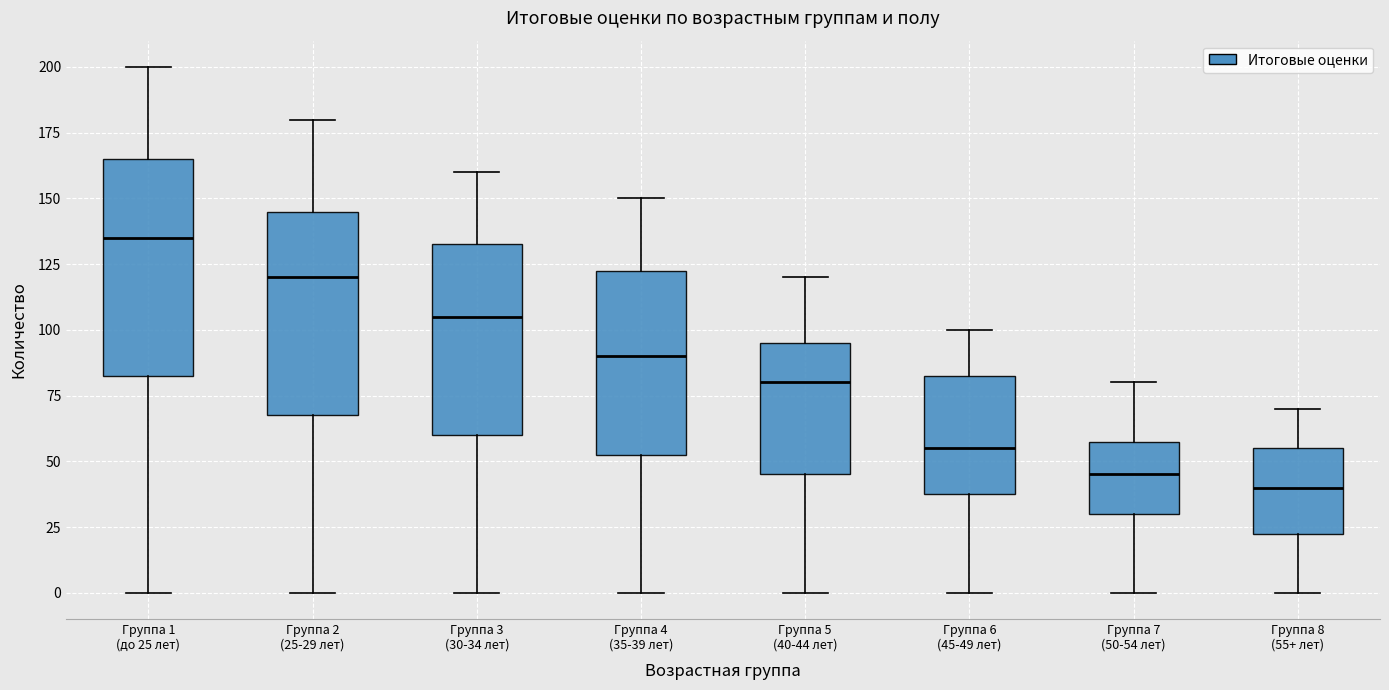

Comparing the boxes themselves (not the whiskers), which one is the tallest?

Группа 1 (до 25 лет)